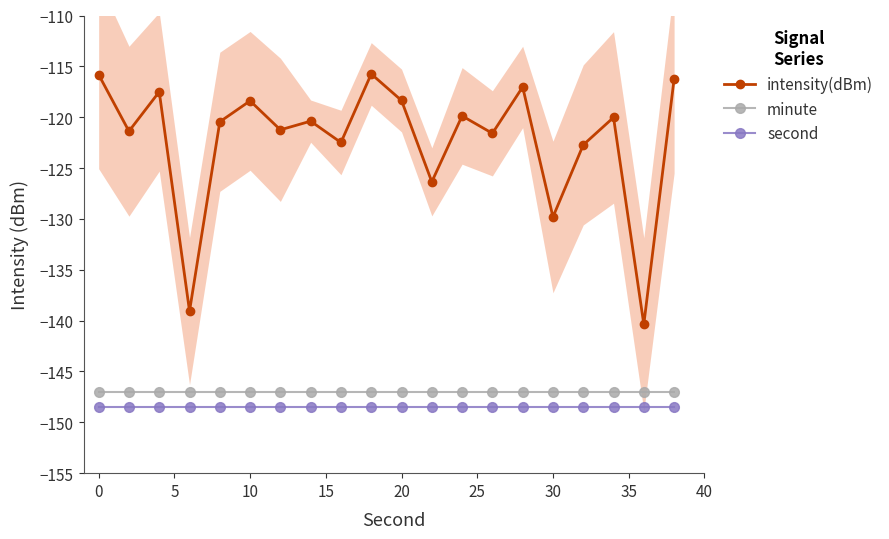

What is the value of the second point at the 4th from the left?

-148.5